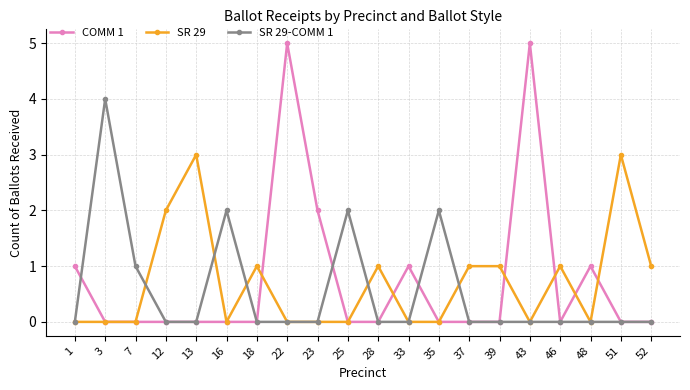

Reading left to right, extract all data points from this chart.

COMM 1: 1=1	3=0	7=0	12=0	13=0	16=0	18=0	22=5	23=2	25=0	28=0	33=1	35=0	37=0	39=0	43=5	46=0	48=1	51=0	52=0
SR 29: 1=0	3=0	7=0	12=2	13=3	16=0	18=1	22=0	23=0	25=0	28=1	33=0	35=0	37=1	39=1	43=0	46=1	48=0	51=3	52=1
SR 29-COMM 1: 1=0	3=4	7=1	12=0	13=0	16=2	18=0	22=0	23=0	25=2	28=0	33=0	35=2	37=0	39=0	43=0	46=0	48=0	51=0	52=0